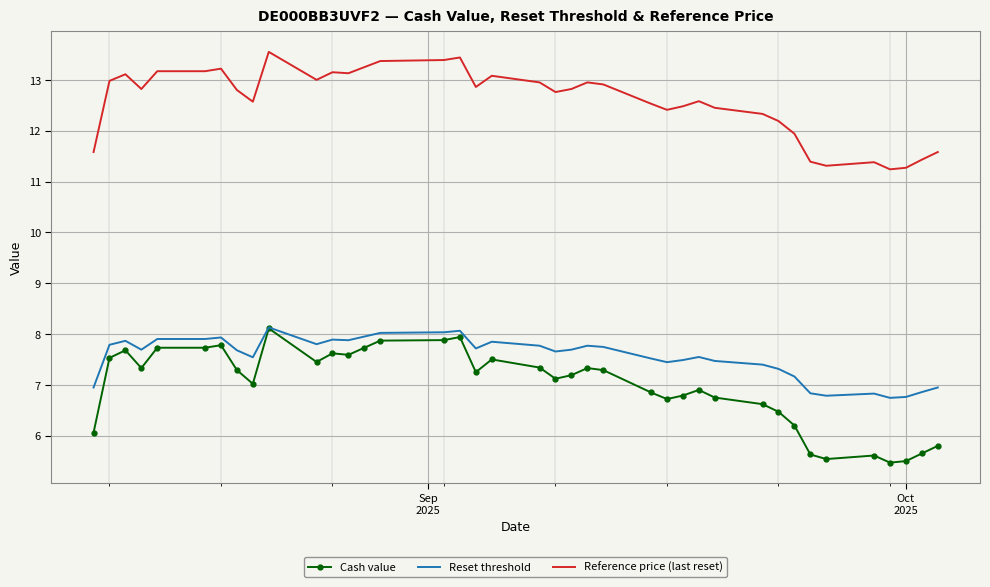

True or false: Reference price (last reset) and Reset threshold cross at least once.

False